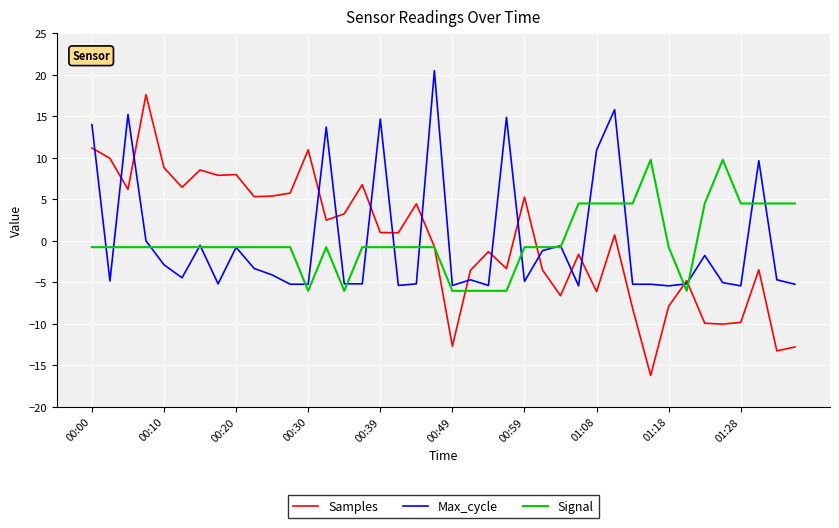

How many times do Samples and Max_cycle cross each other?

16